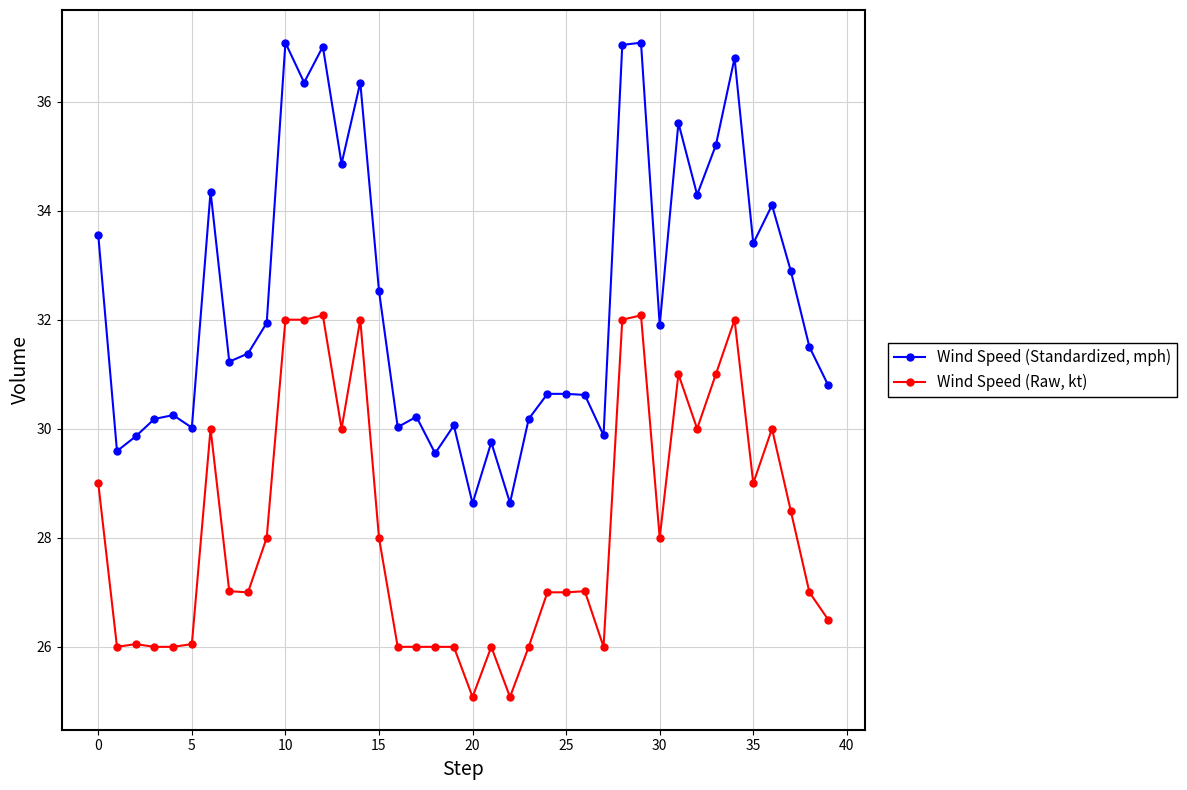

List the series in order of their overall mean, lowest first.

Wind Speed (Raw, kt), Wind Speed (Standardized, mph)